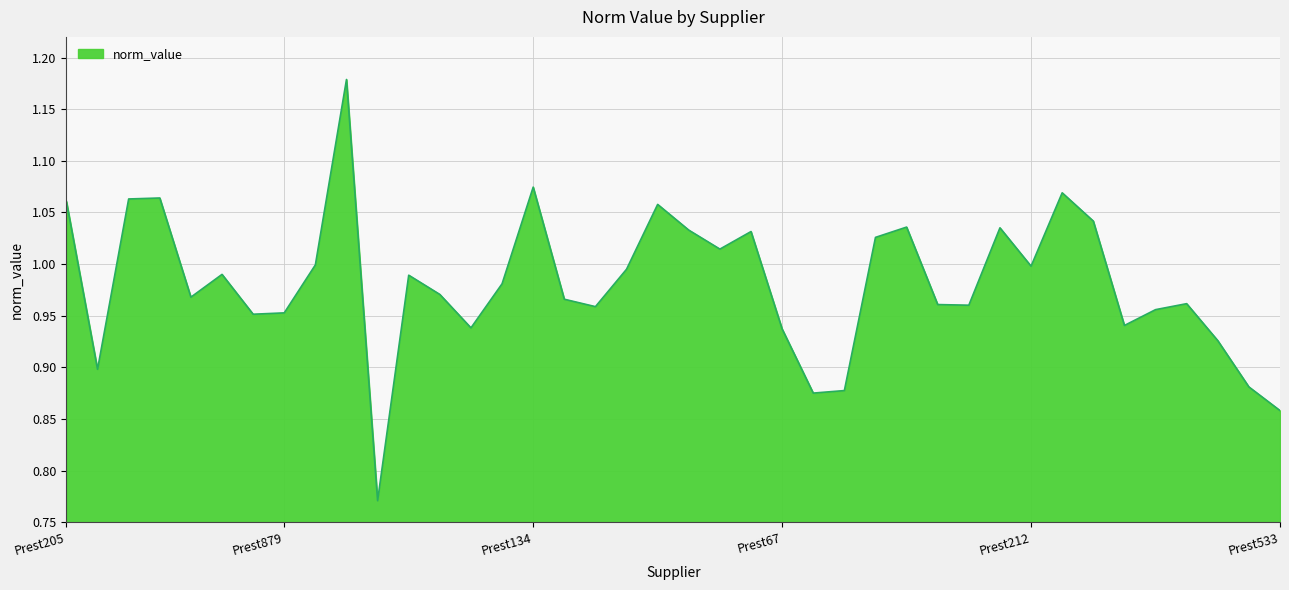

Does the chart display data point markers on the line(s)?

No